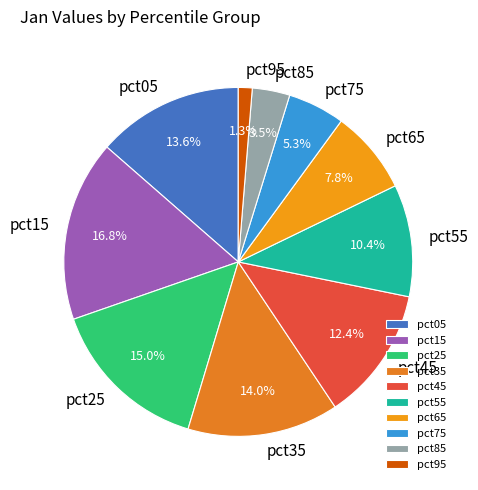

Which has a higher value, pct05 or pct25?

pct25